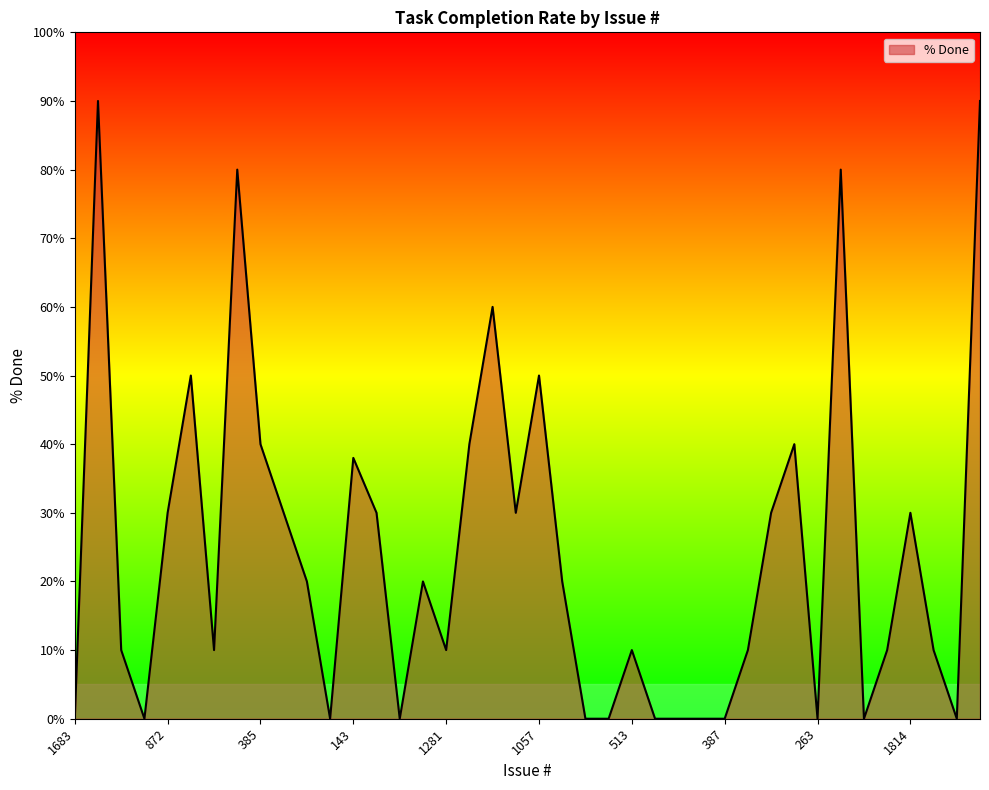

What is the maximum value shown in the chart?

90